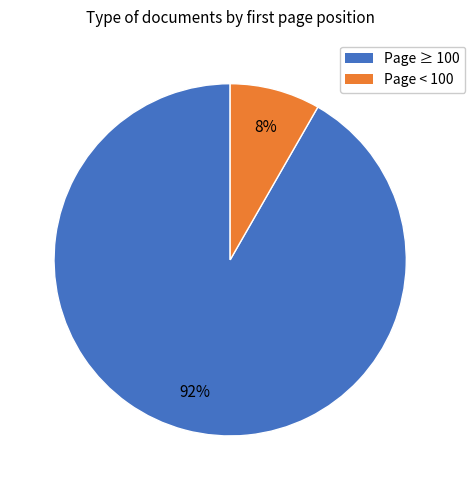

Is there any slice that represents more than half of the pie?

Yes